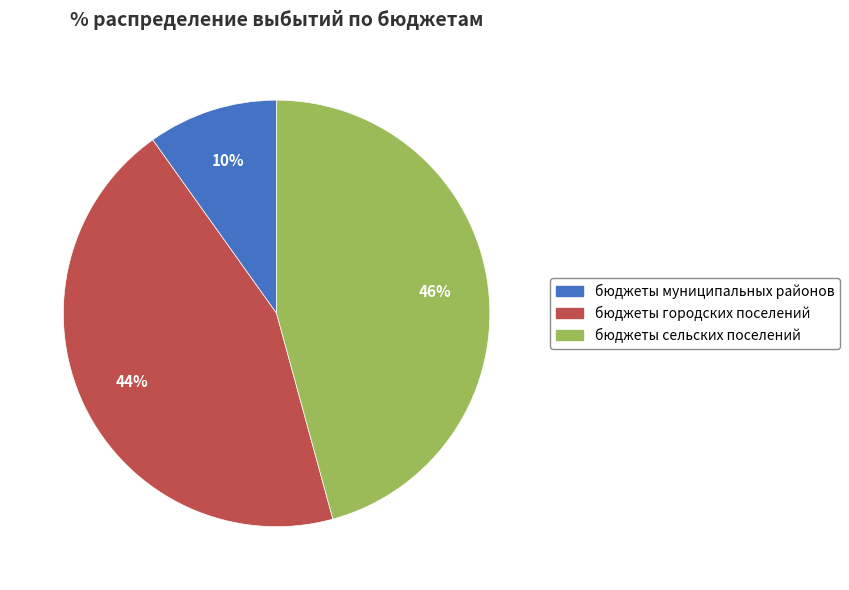

What percentage is the бюджеты сельских поселений slice, to the nearest percent?

46%